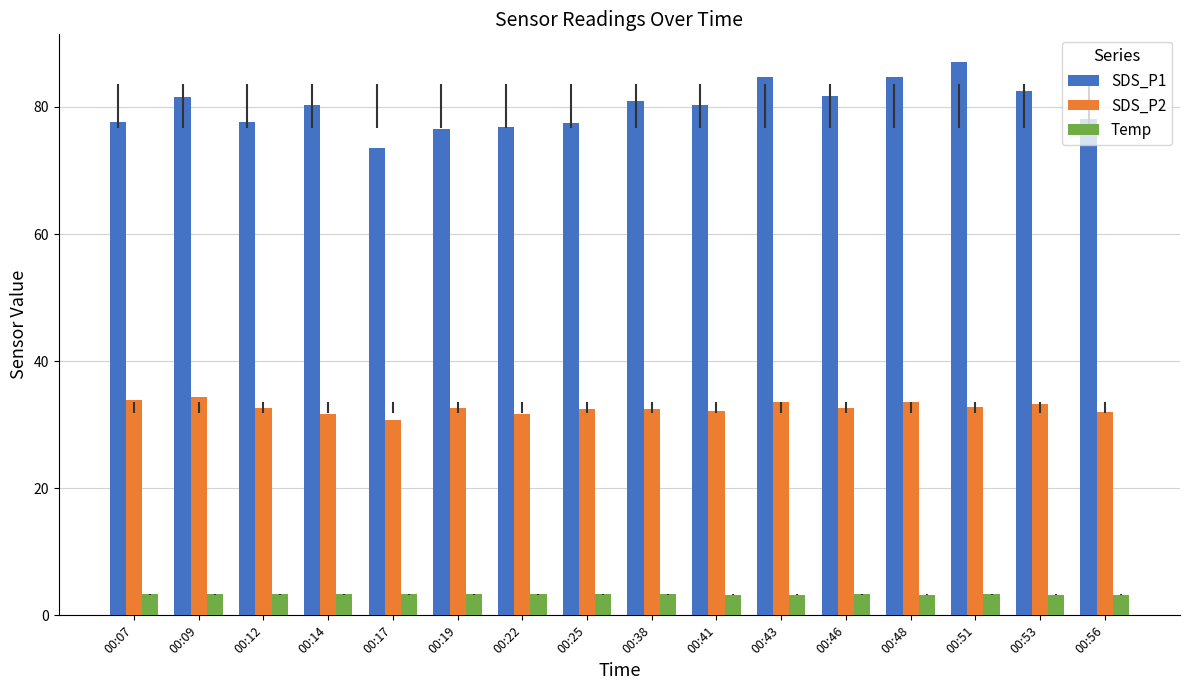

What is the average value of the SDS_P2 series?

32.6